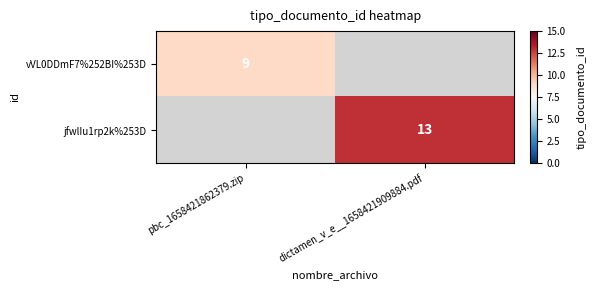

The jfwlIu1rp2k%253D series shows 13 at dictamen_v_e__1658421909884.pdf. True or false?

True